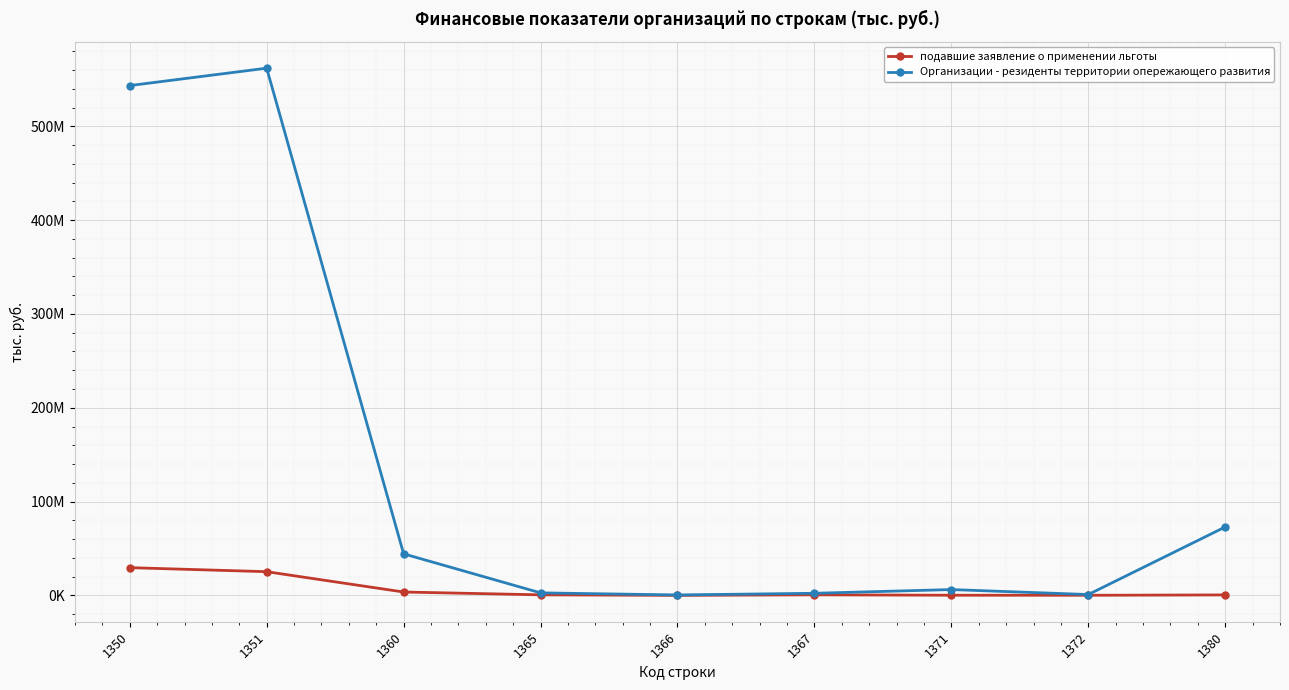

Does the chart have visible grid lines?

Yes